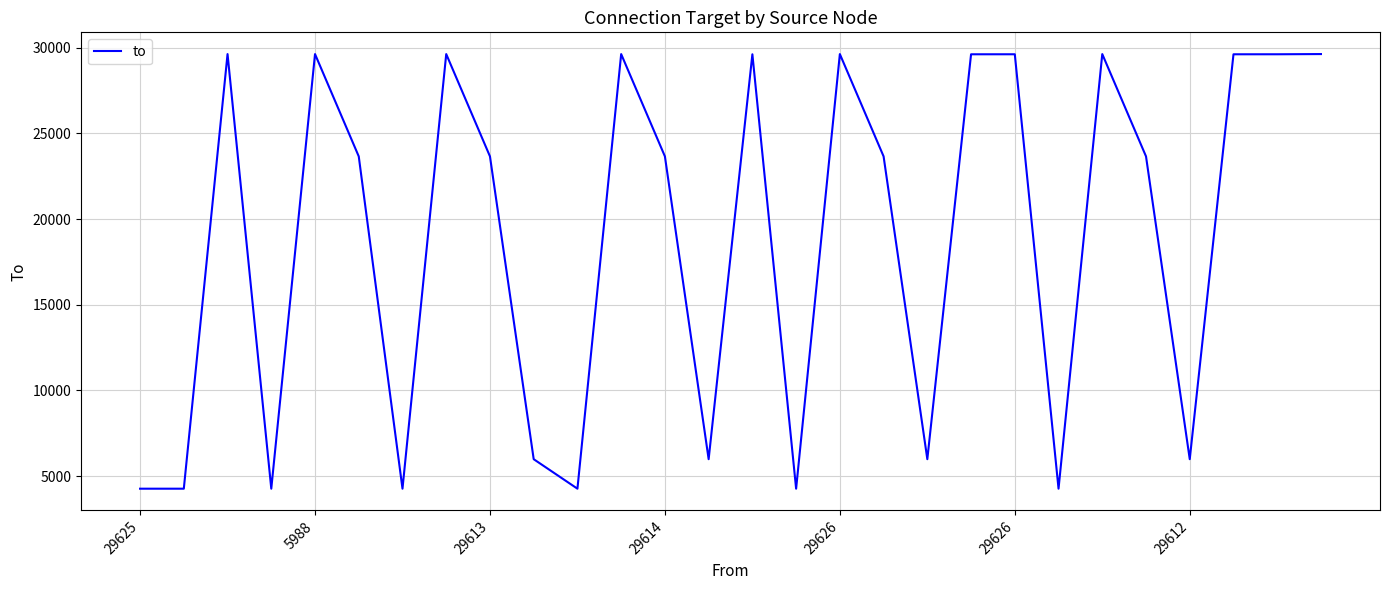

What is the difference between the maximum and minimum values?

25359